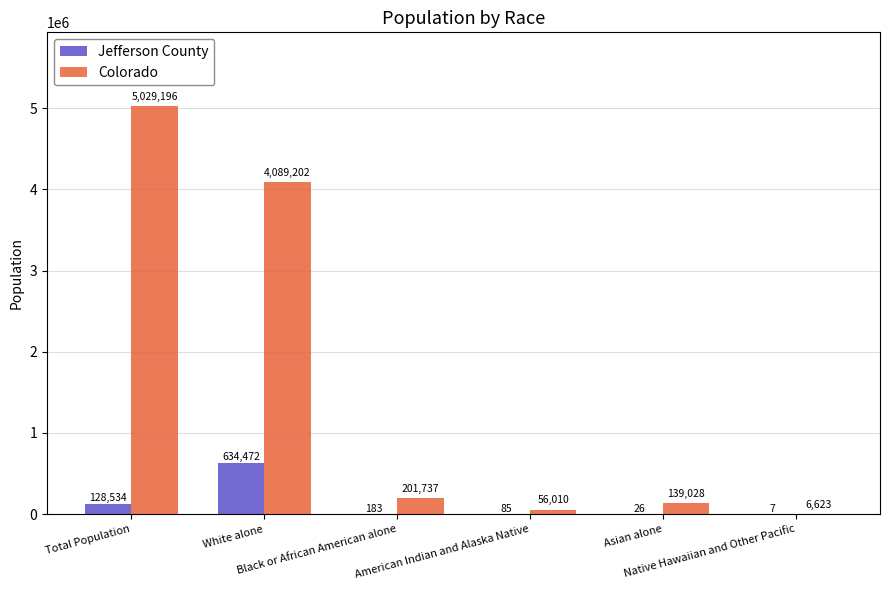

Which series has the largest total across all categories?

Colorado